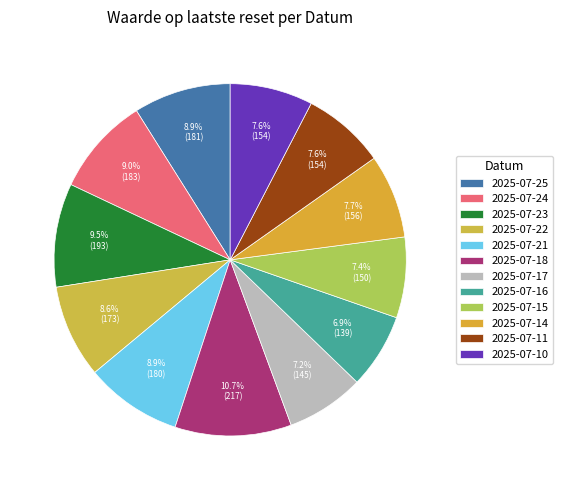

Count the number of slices in the pie.

12